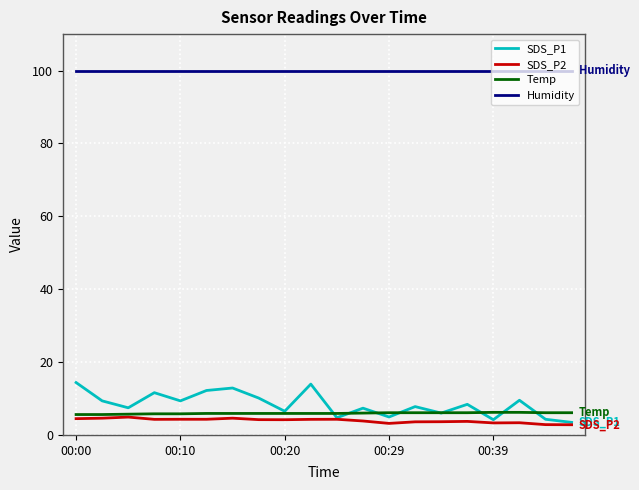

What is the difference between the maximum and minimum values in the SDS_P2 series?

2.1